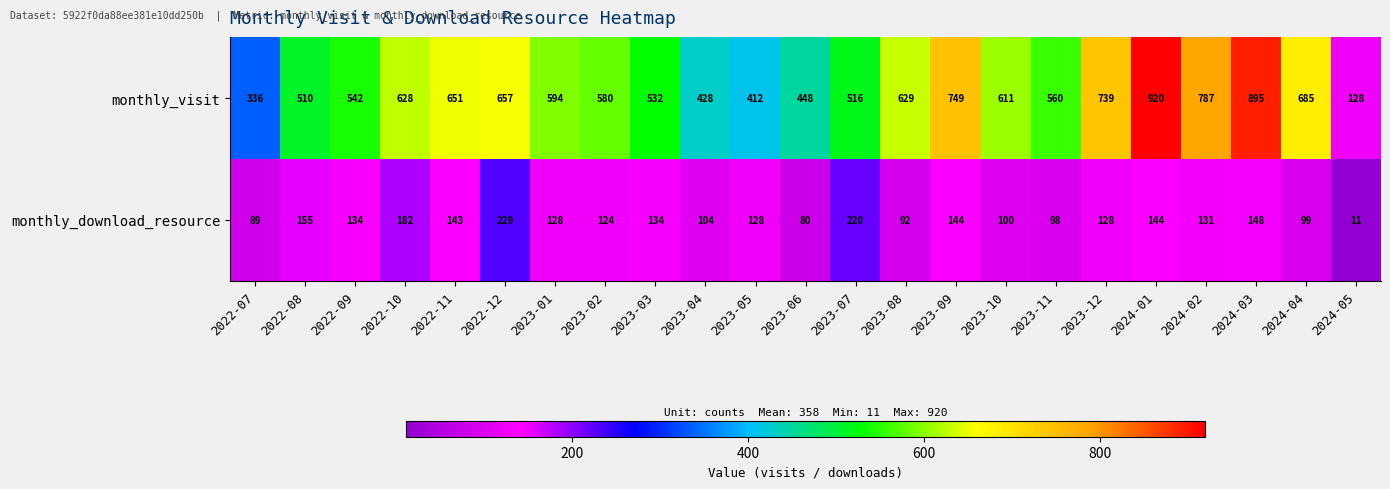

The monthly_download_resource series shows 68 at 2023-02. True or false?

False